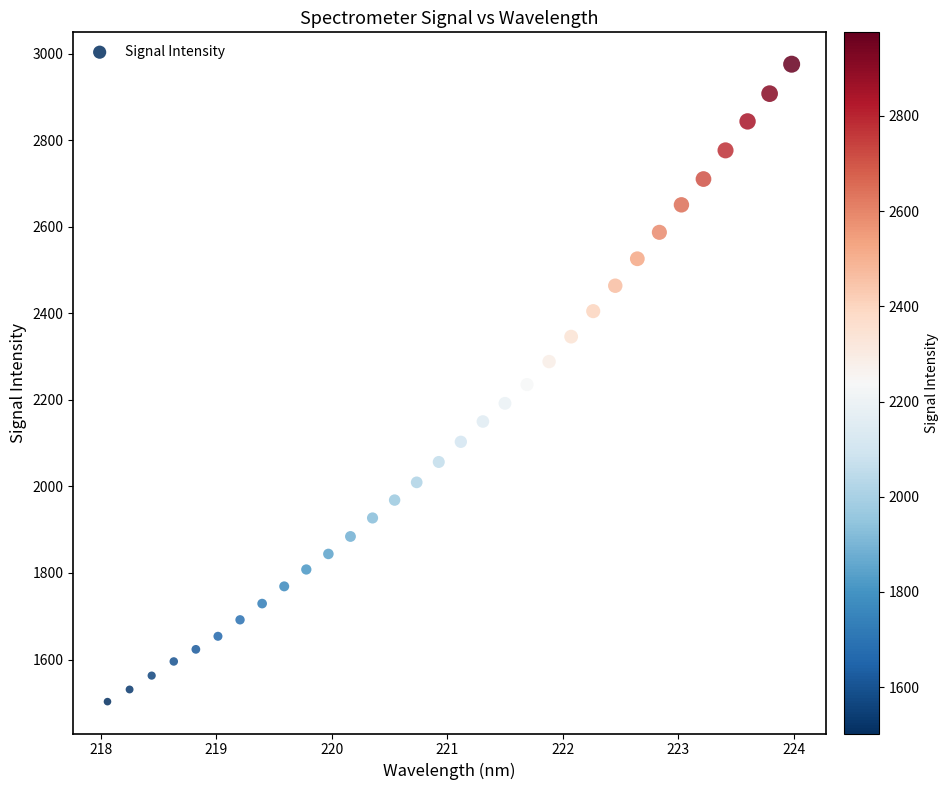

What is the range of X values (max minus min)?

5.9